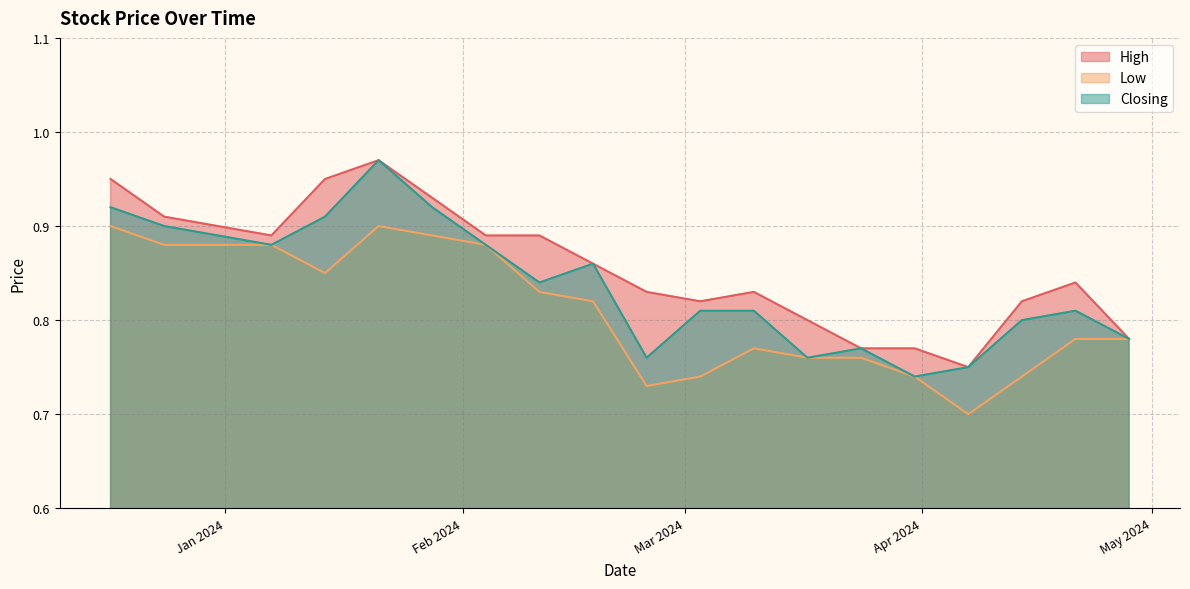

List the series in order of their overall mean, highest first.

High, Closing, Low